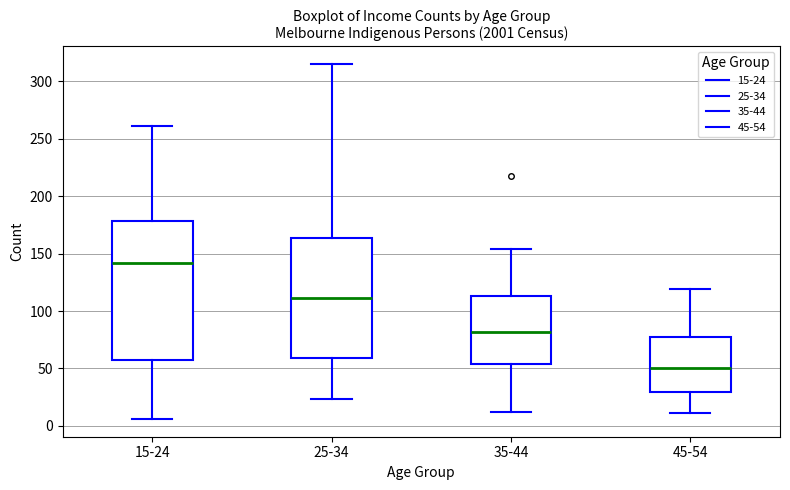

Which box is the tallest, from its lower edge to its upper edge?

15-24